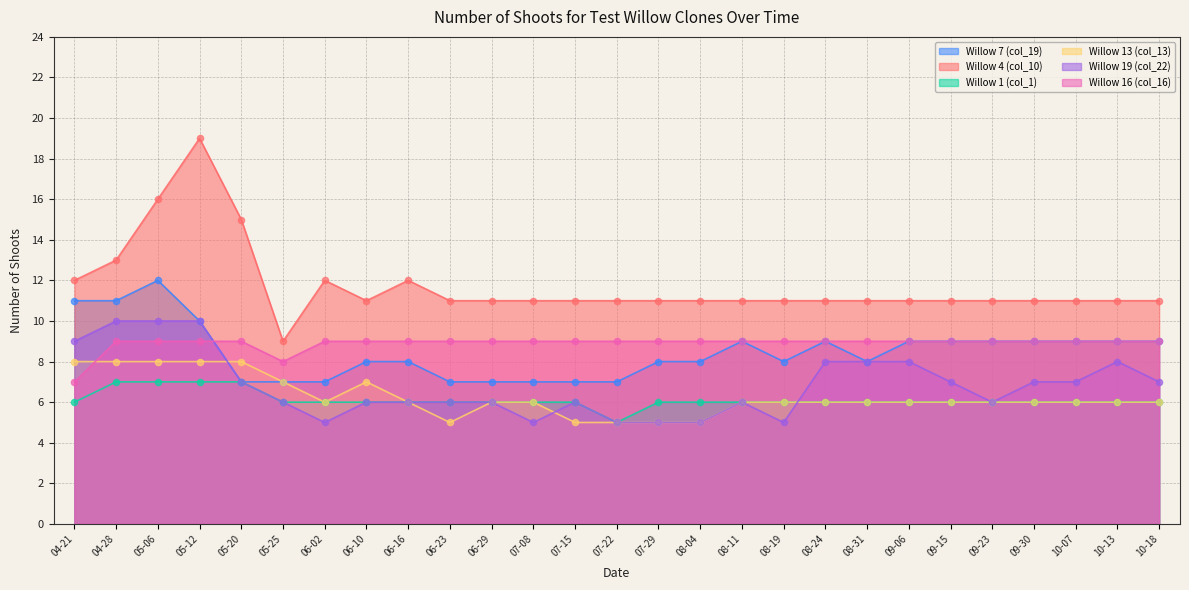

Which series contains the highest Y value?

Willow 4 (col_10)